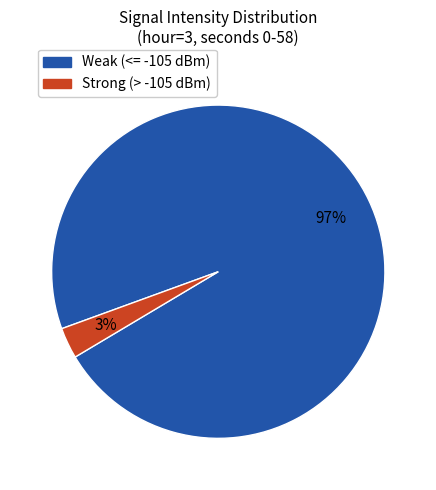

To the nearest percent, what is the average slice percentage?

50%